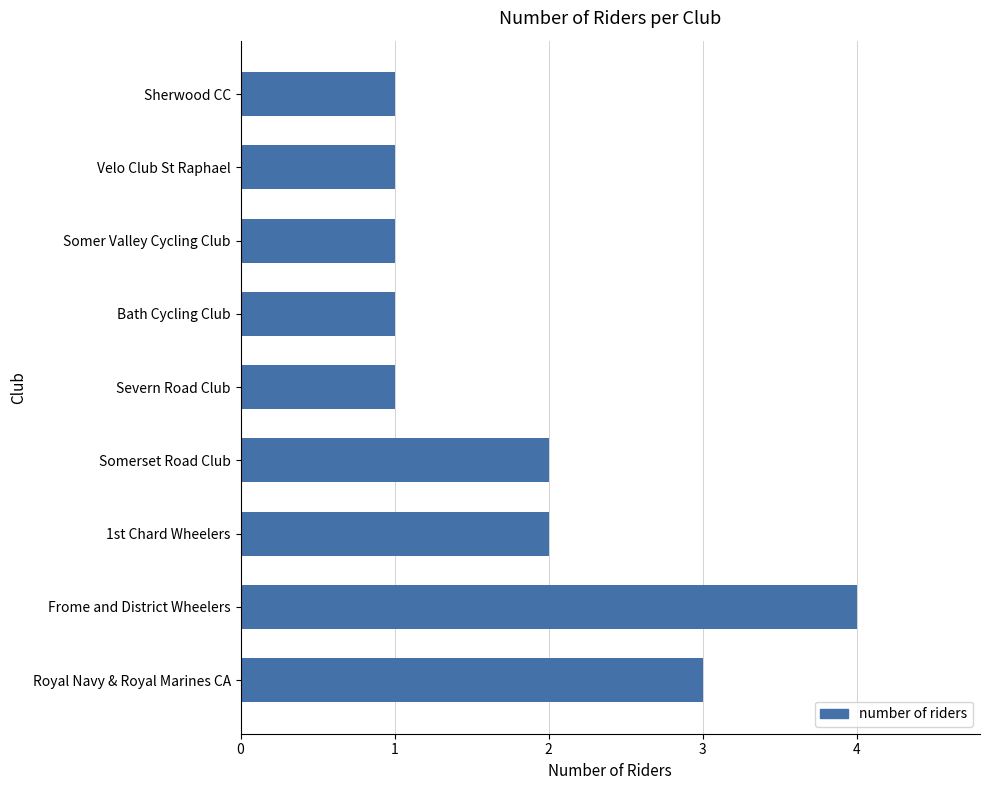

What value does the data have at Frome and District Wheelers?

4